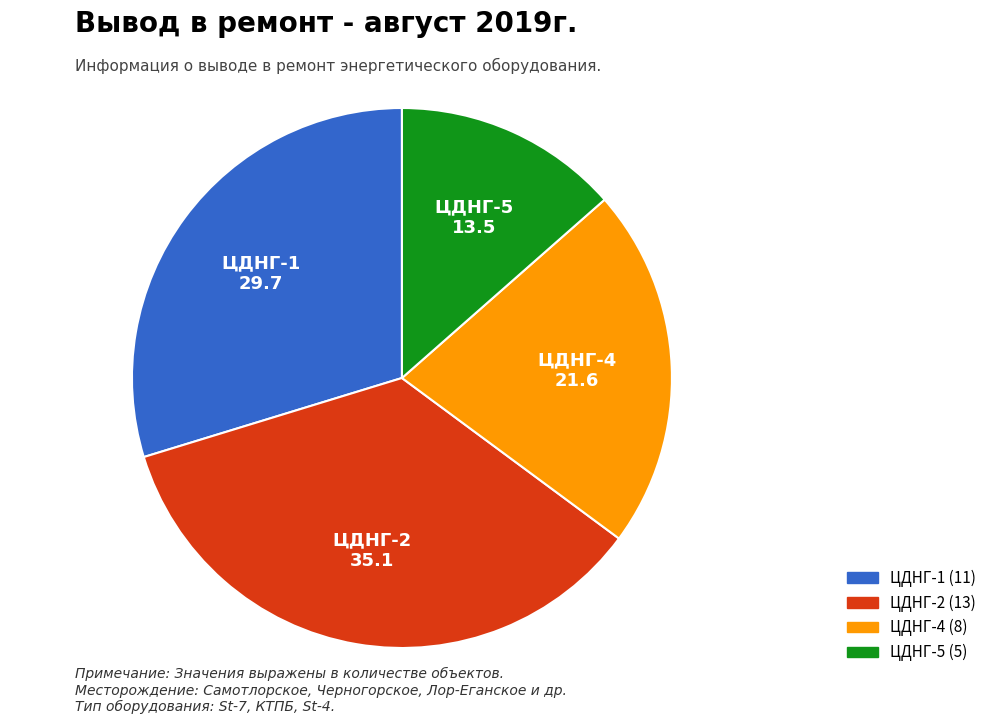

Approximately how many times larger is the value at ЦДНГ-1 compared to ЦДНГ-2?

0.8